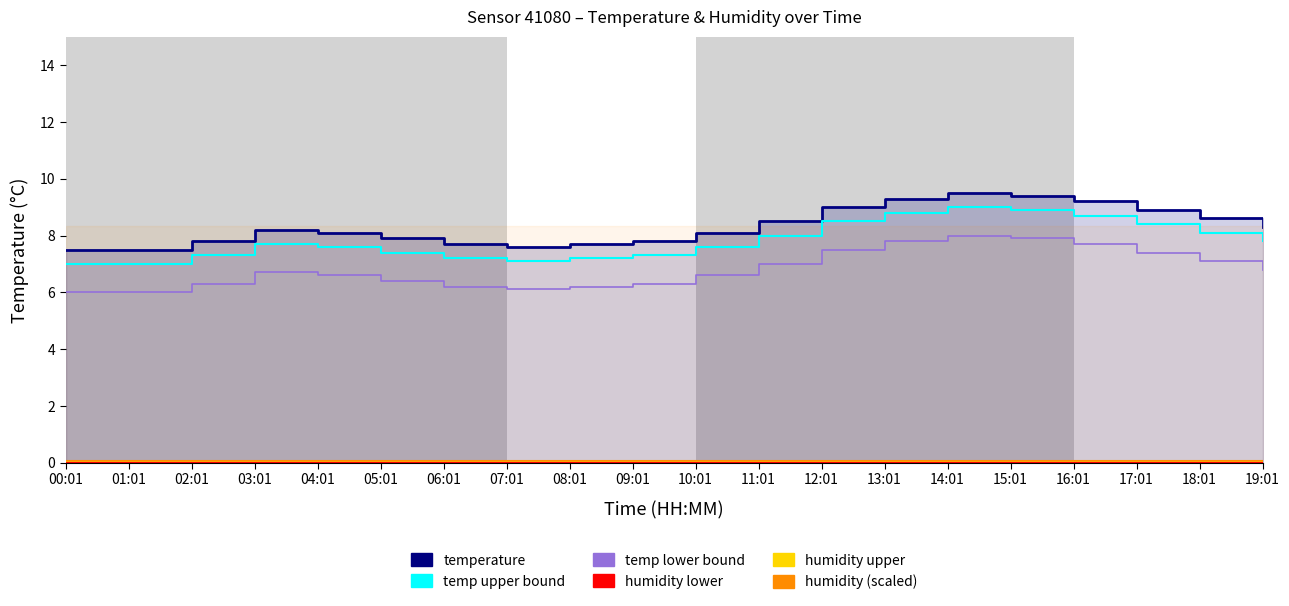

Which has a higher value, 11:01 or 19:01?

11:01